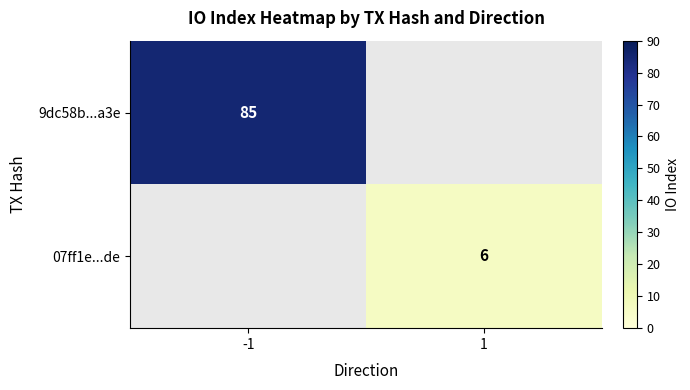

The value of 07ff1e...de at 1 is 6. True or false?

True